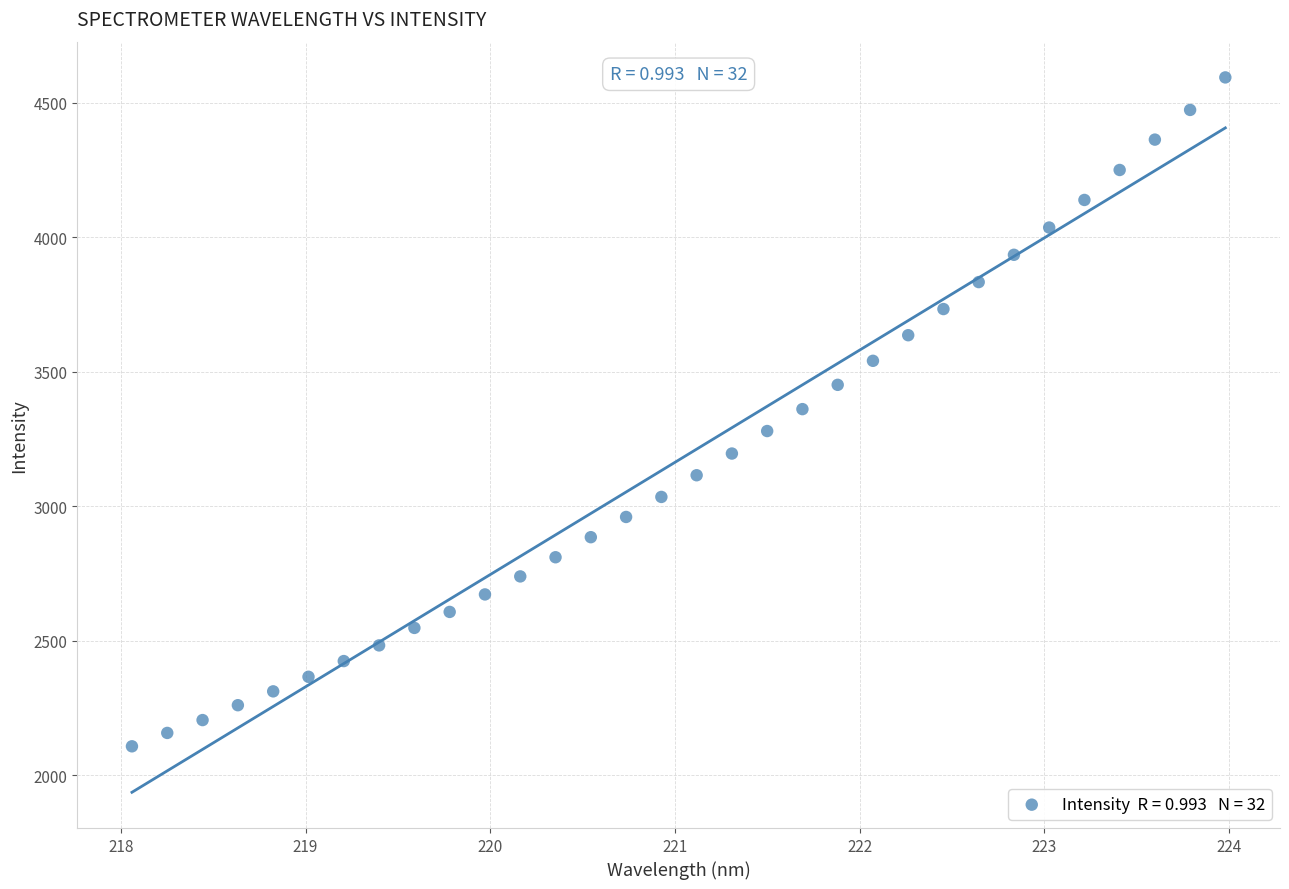

What is the range of X values (max minus min)?

5.9